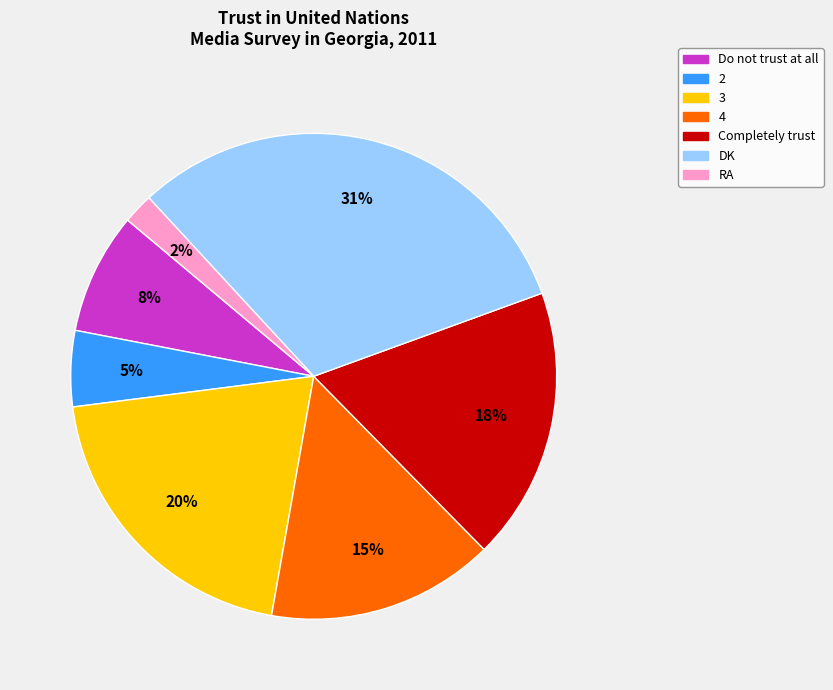

To the nearest percent, what is the difference between the DK and 2 slice percentages?

26%